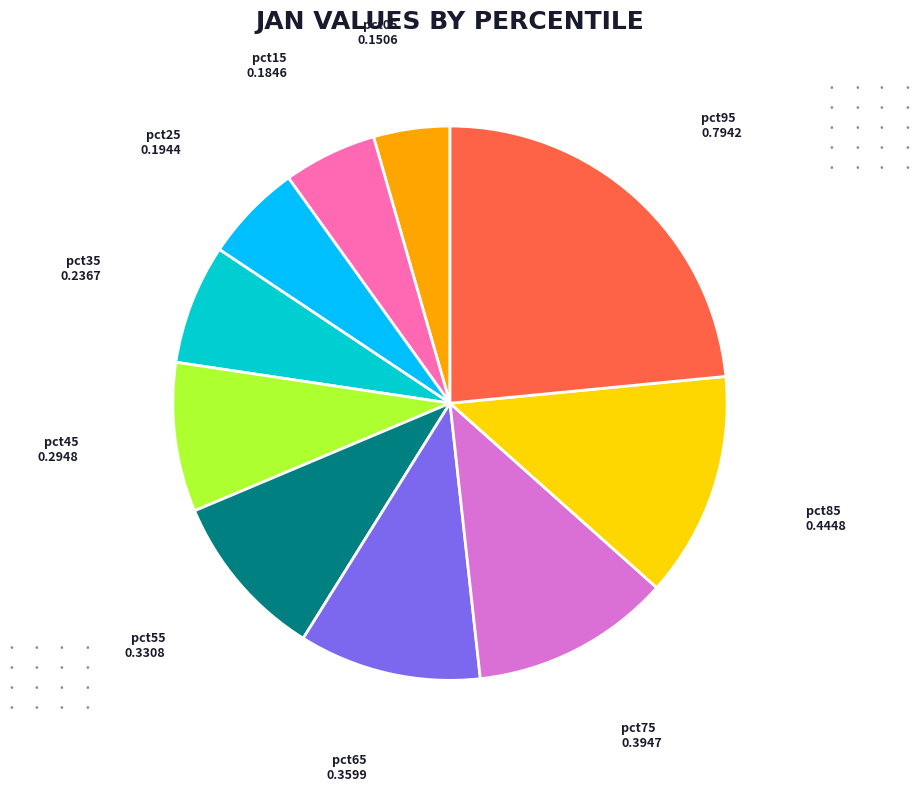

Is there a majority slice in this chart?

No